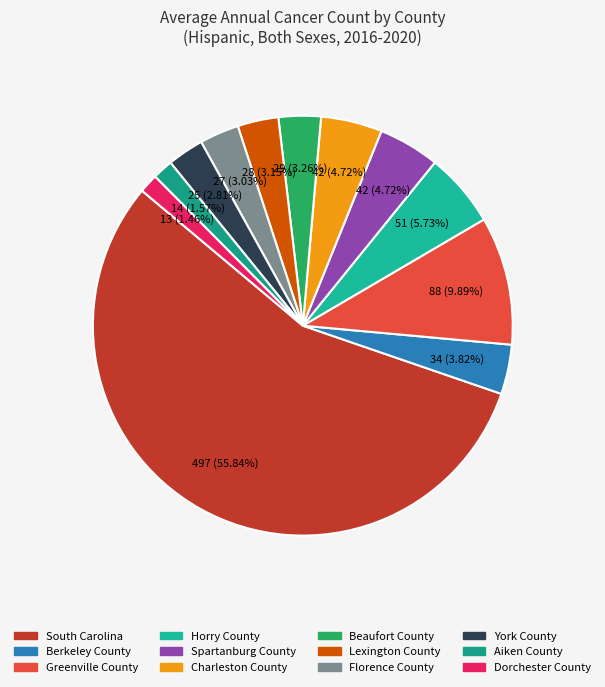

Count the number of slices in the pie.

12